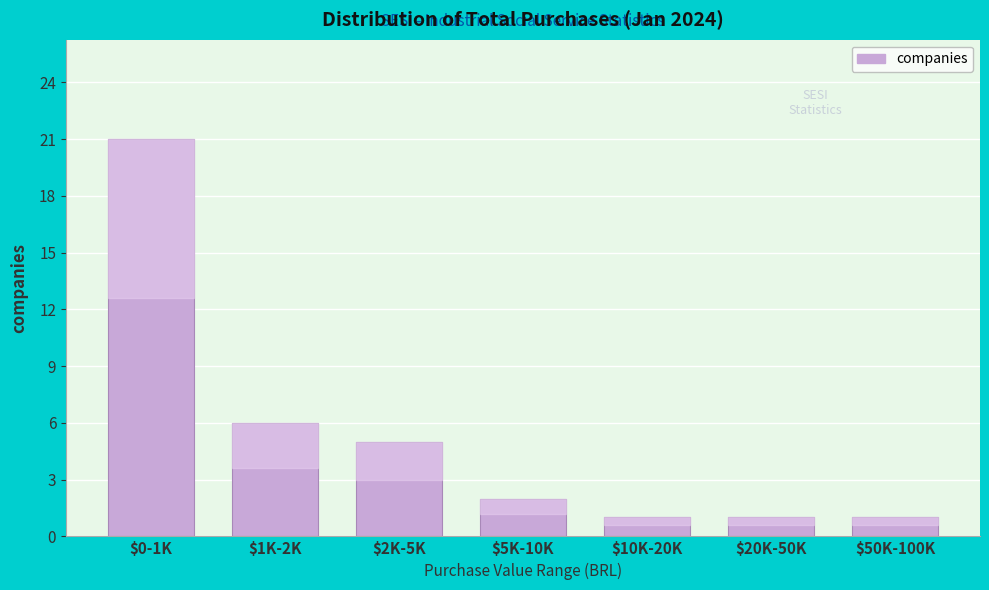

Reading left to right, transcribe all the data shown in this chart.

21	6	5	2	1	1	1